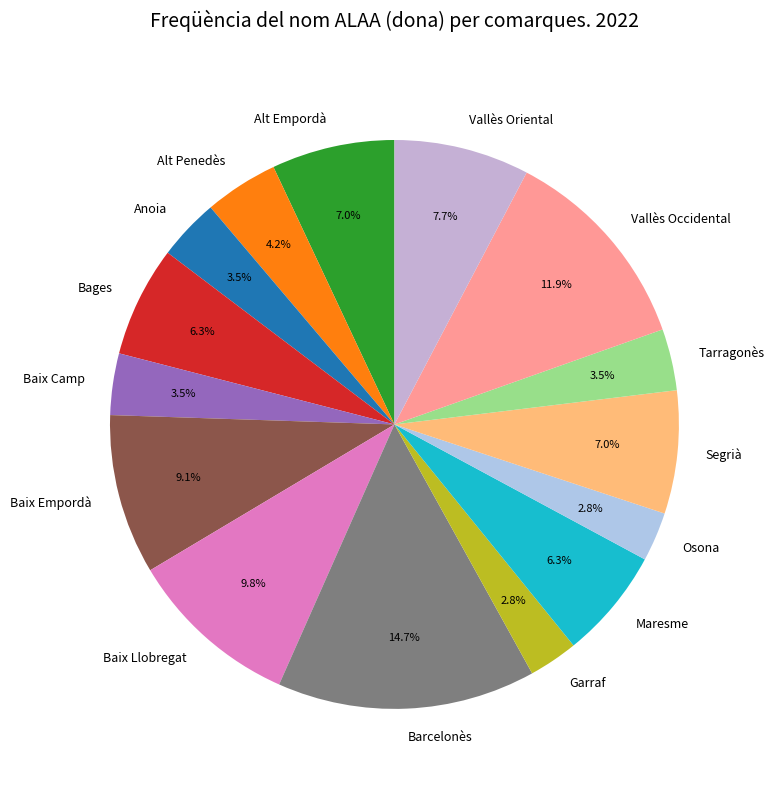

Which category has the biggest portion of the pie?

Barcelonès